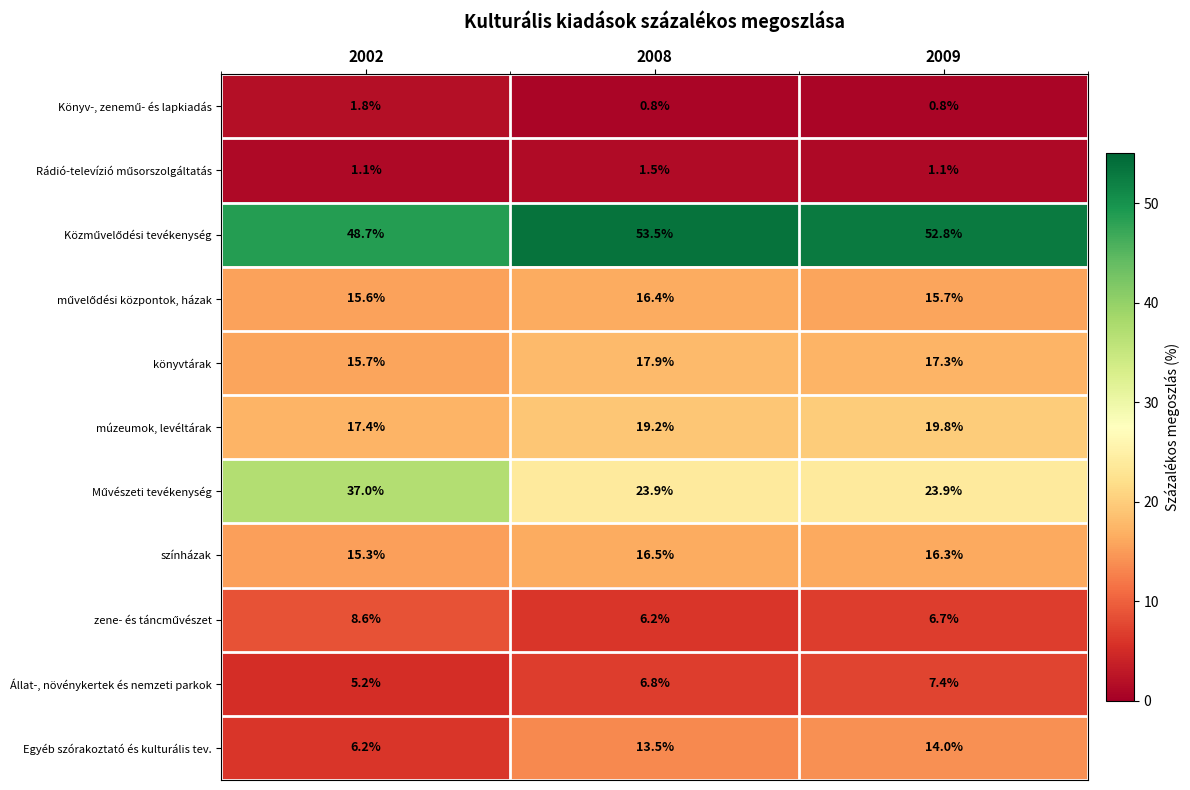

At which category is the sum across all series the highest?

2008